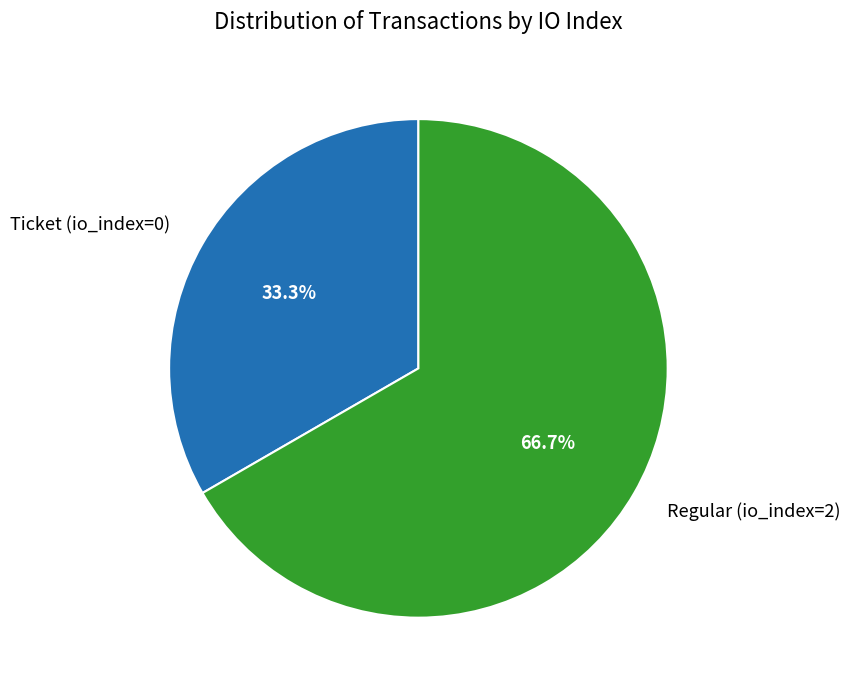

What is the largest slice in the pie chart?

Regular (io_index=2)